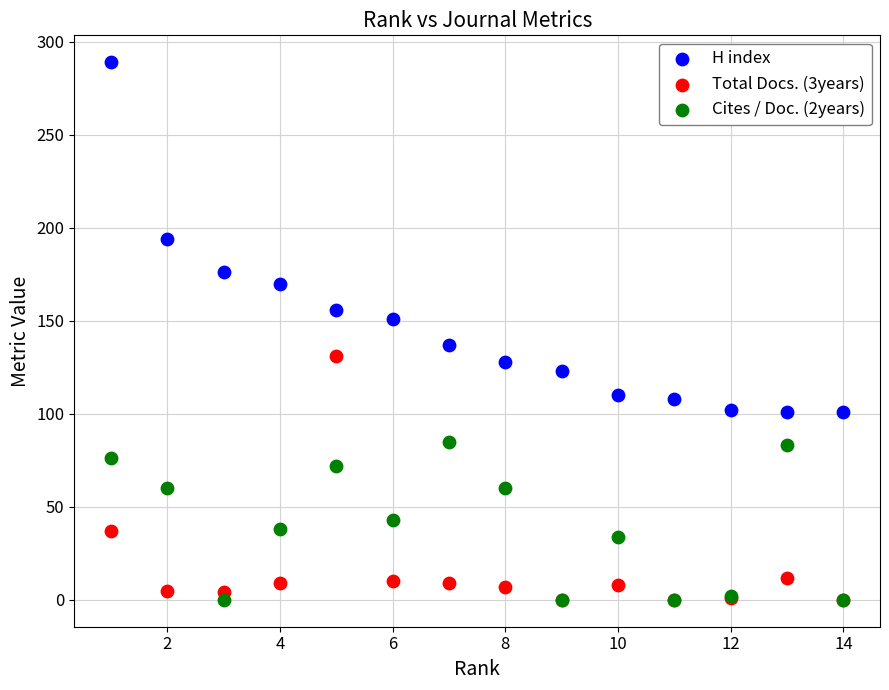

What are all the series names shown in the legend?

H index, Total Docs. (3years), Cites / Doc. (2years)